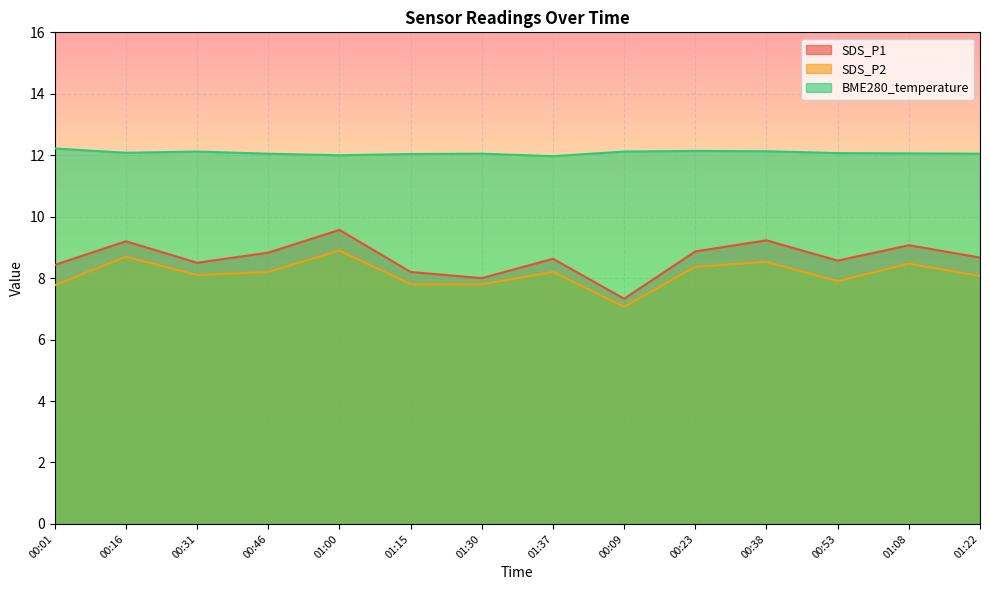

At which label is BME280_temperature closest to 12?

01:00